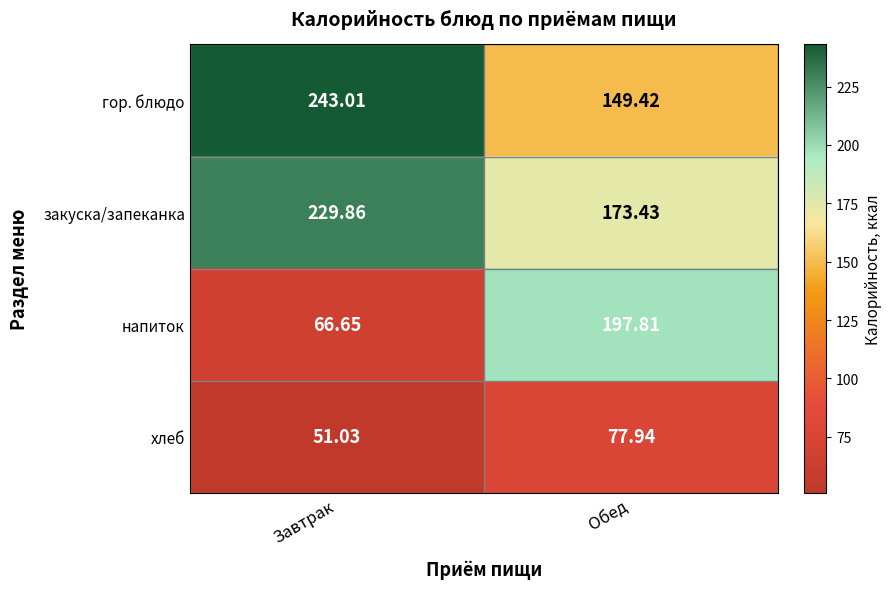

At which label does гор. блюдо first exceed 243?

Завтрак